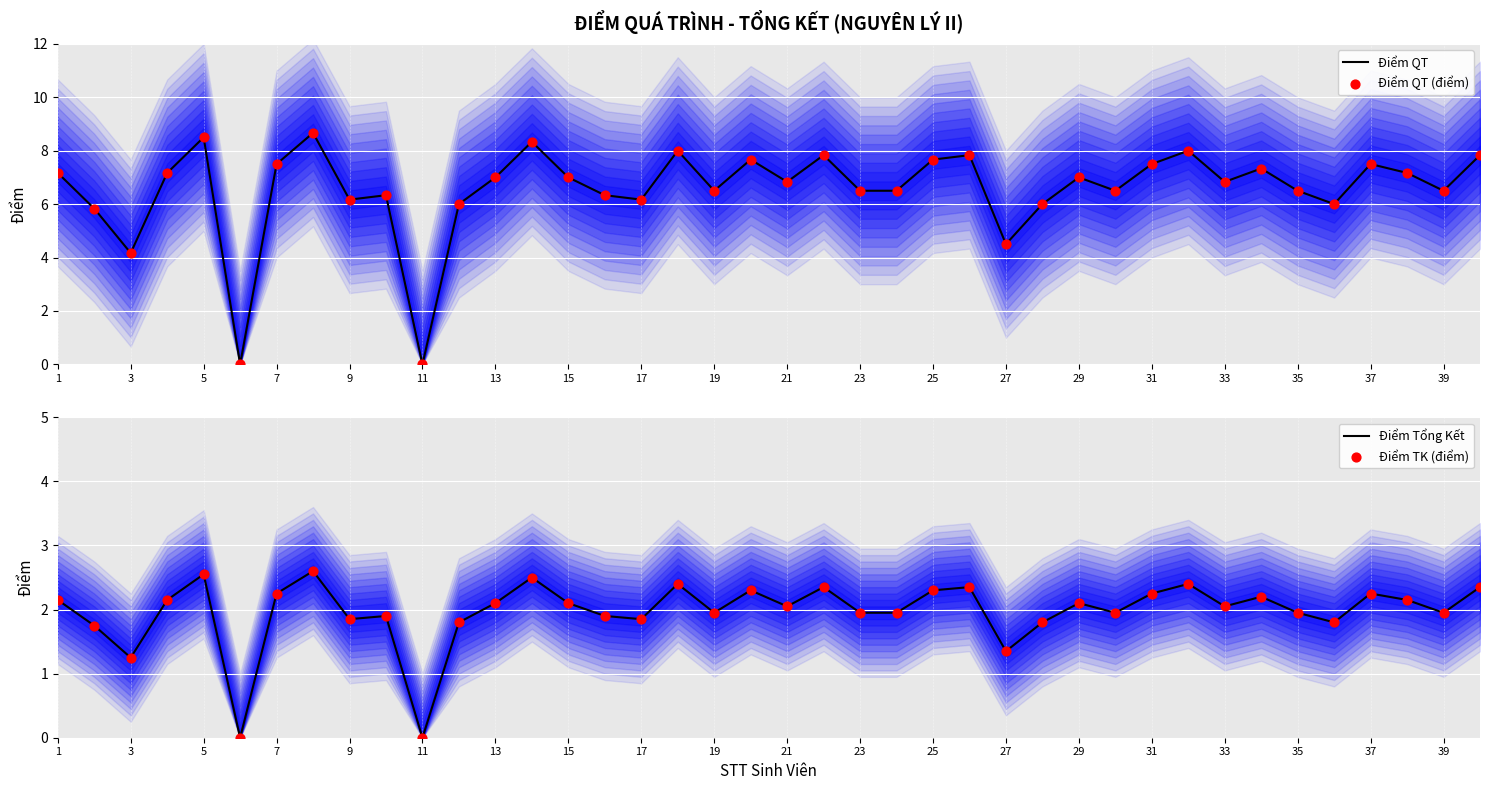

Which series reaches the maximum Y coordinate?

Điểm QT